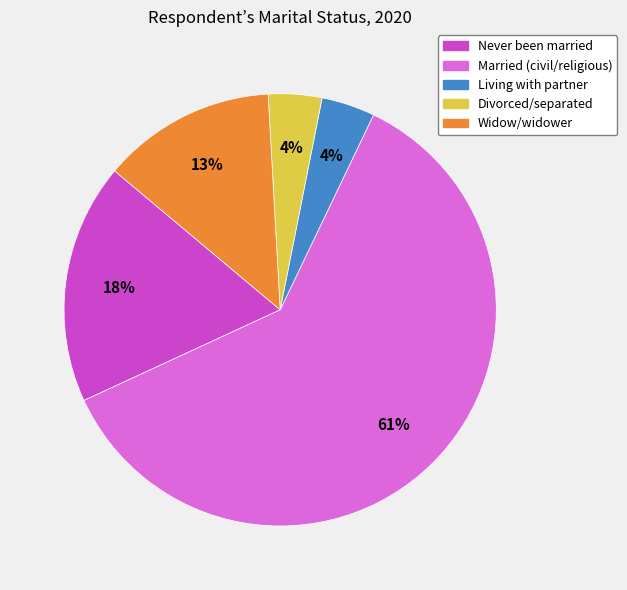

What is the largest slice in the pie chart?

Married (civil/religious)